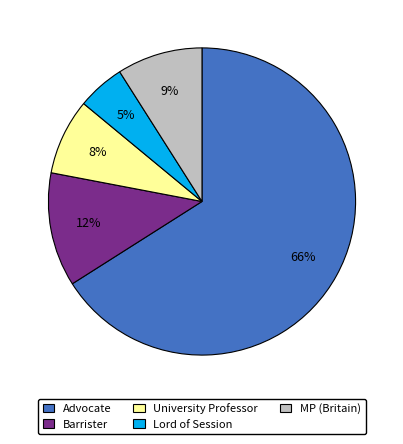

To the nearest percent, what portion does Barrister represent?

12%